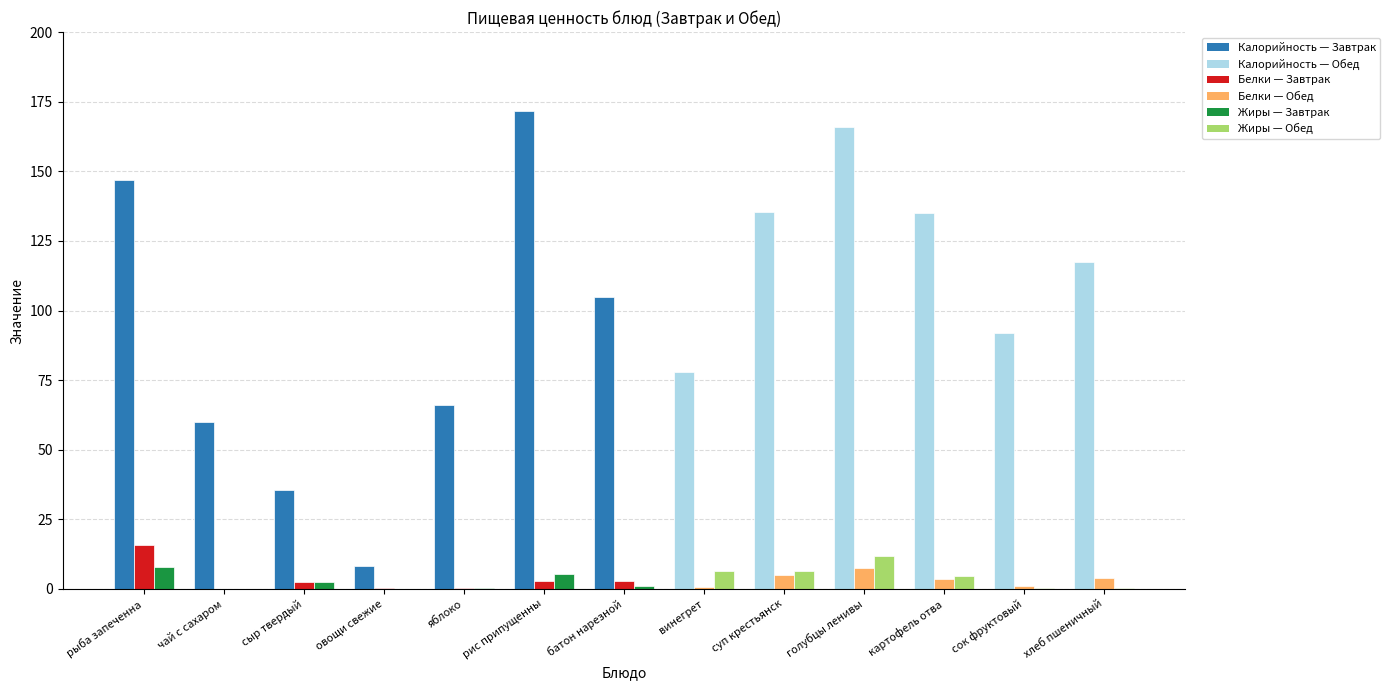

What is the greatest value displayed?

171.7